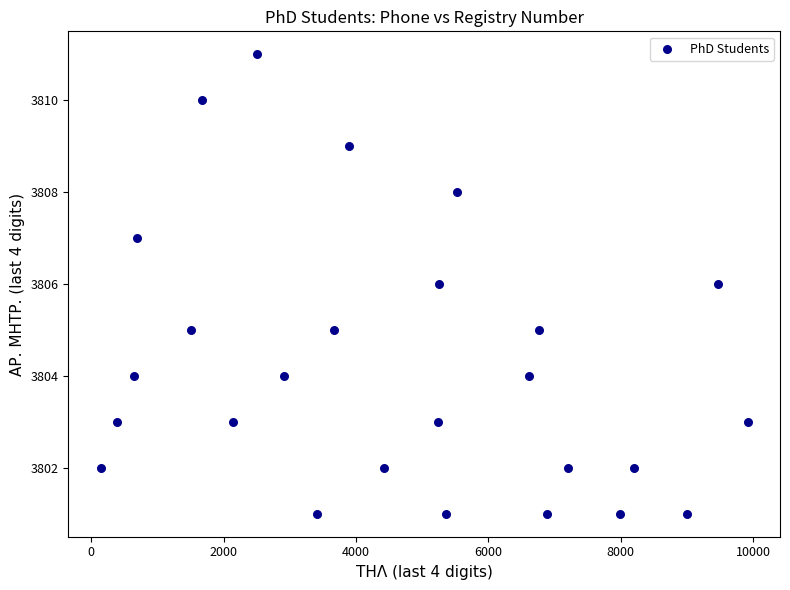

What is the range of X values (max minus min)?

9779